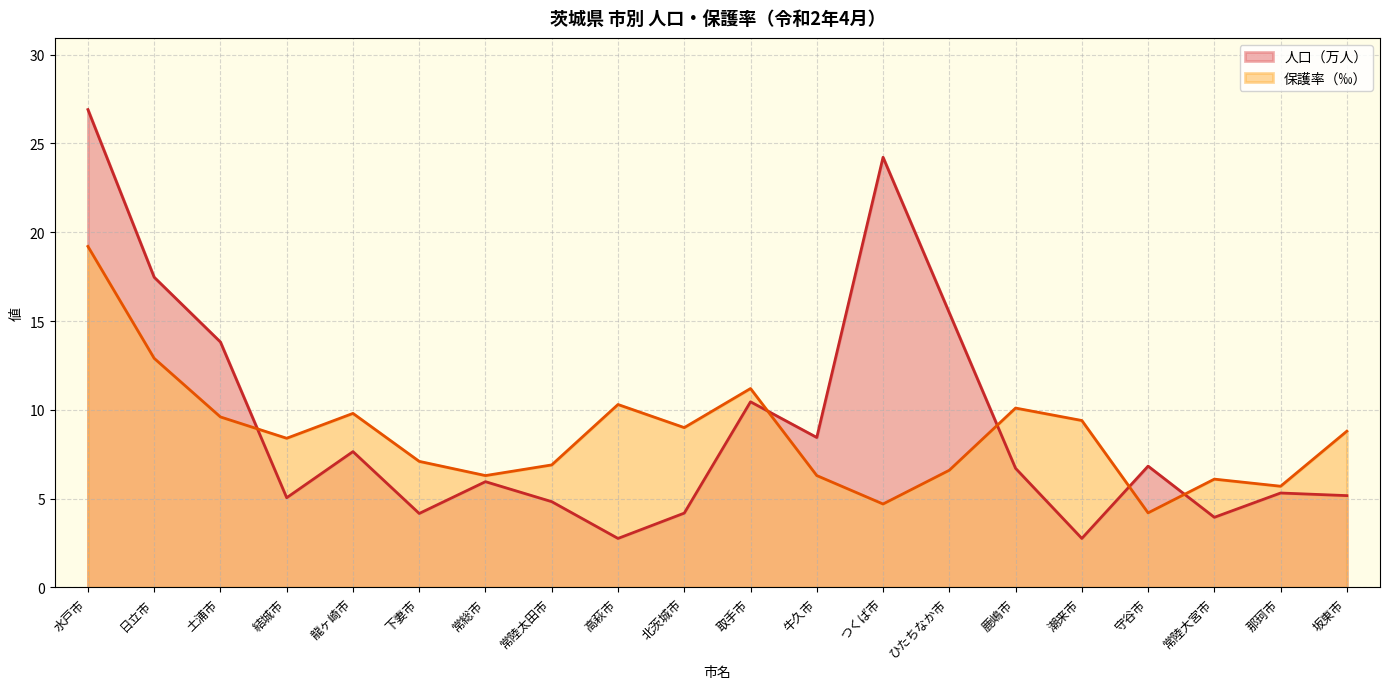

Reading left to right, extract all data points from this chart.

人口(万人): 26.9	17.5	13.8	5.1	7.6	4.2	6.0	4.8	2.8	4.2	10.5	8.4	24.2	15.5	6.7	2.8	6.8	4.0	5.3	5.2
保護率‰: 19.2	12.9	9.6	8.4	9.8	7.1	6.3	6.9	10.3	9.0	11.2	6.3	4.7	6.6	10.1	9.4	4.2	6.1	5.7	8.8